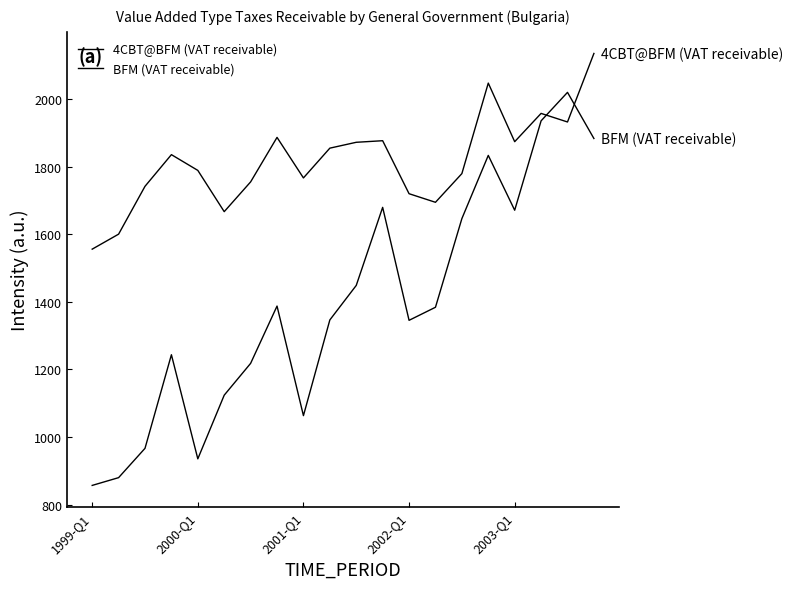

Which series ends up on top after the final intersection of BFM (VAT receivable) and 4CBT@BFM (VAT receivable)?

4CBT@BFM (VAT receivable)